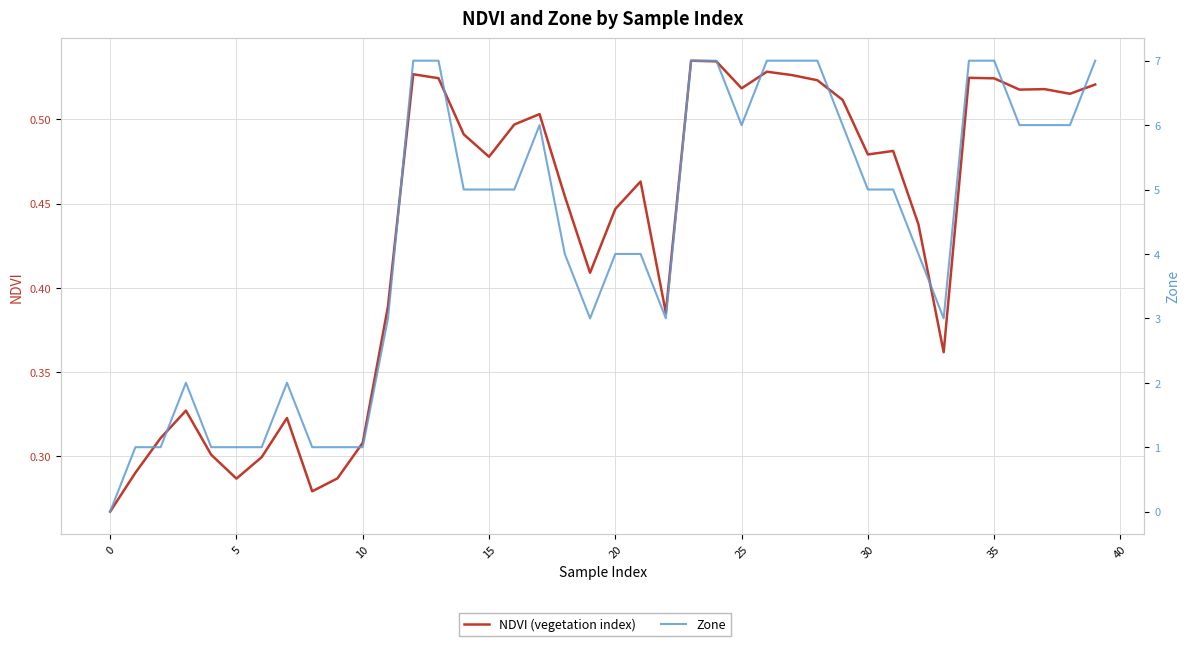

What is the difference between the maximum and minimum values in the NDVI (vegetation index) series?

0.3